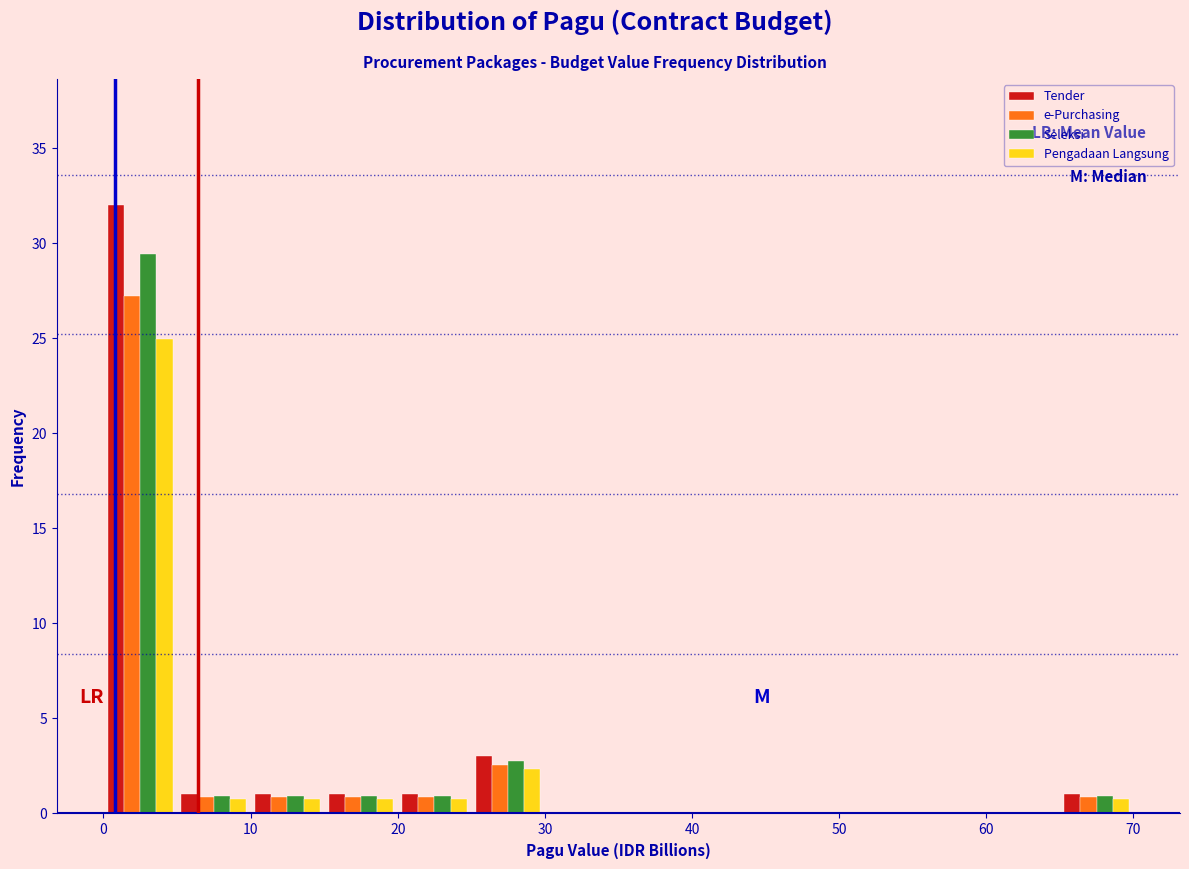

Reading left to right, list every range on the x-axis with the height of the bar of each series over it. The values are not printed on the chart, so give them approximately, as read against the axis.

0 to 5: Tender=32.0	e-Purchasing=27.0	Seleksi=29.5	Pengadaan Langsung=25.0
5 to 10: Tender=1.0	e-Purchasing=1.0	Seleksi=1.0	Pengadaan Langsung=1.0
10 to 15: Tender=1.0	e-Purchasing=1.0	Seleksi=1.0	Pengadaan Langsung=1.0
15 to 20: Tender=1.0	e-Purchasing=1.0	Seleksi=1.0	Pengadaan Langsung=1.0
20 to 25: Tender=1.0	e-Purchasing=1.0	Seleksi=1.0	Pengadaan Langsung=1.0
25 to 30: Tender=3.0	e-Purchasing=2.5	Seleksi=3.0	Pengadaan Langsung=2.5
30 to 35: Tender=0	e-Purchasing=0	Seleksi=0	Pengadaan Langsung=0
35 to 40: Tender=0	e-Purchasing=0	Seleksi=0	Pengadaan Langsung=0
40 to 45: Tender=0	e-Purchasing=0	Seleksi=0	Pengadaan Langsung=0
45 to 50: Tender=0	e-Purchasing=0	Seleksi=0	Pengadaan Langsung=0
50 to 55: Tender=0	e-Purchasing=0	Seleksi=0	Pengadaan Langsung=0
55 to 60: Tender=0	e-Purchasing=0	Seleksi=0	Pengadaan Langsung=0
60 to 65: Tender=0	e-Purchasing=0	Seleksi=0	Pengadaan Langsung=0
65 to 70: Tender=1.0	e-Purchasing=1.0	Seleksi=1.0	Pengadaan Langsung=1.0